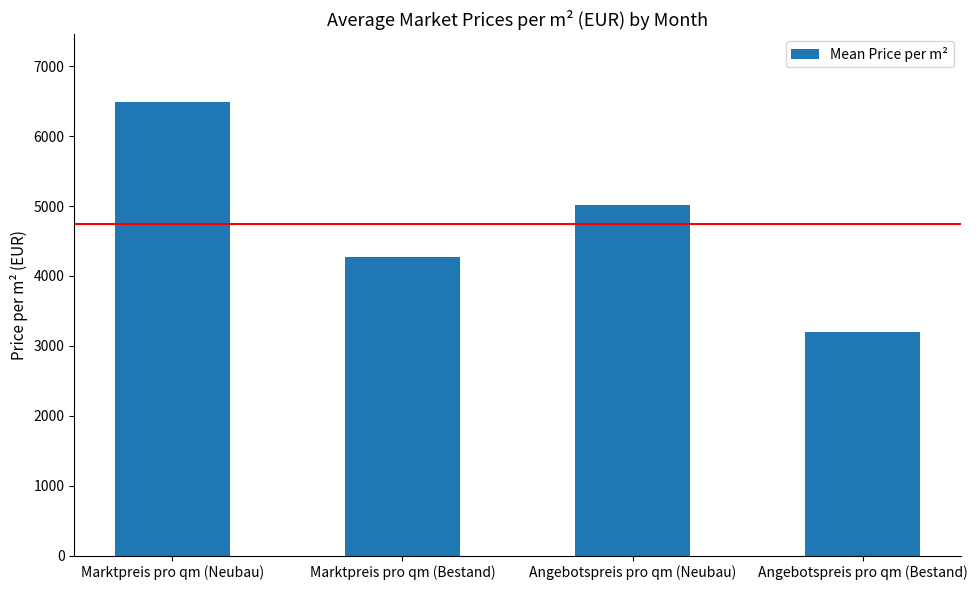

What is the label of the 4th bar from the left?

Angebotspreis pro qm (Bestand)